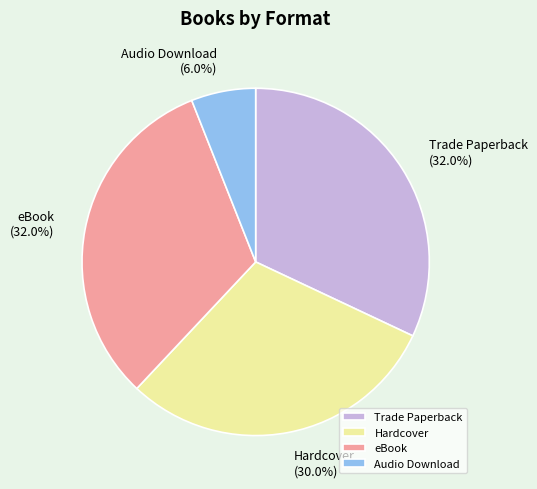

Which category has the smallest portion of the pie?

Audio Download